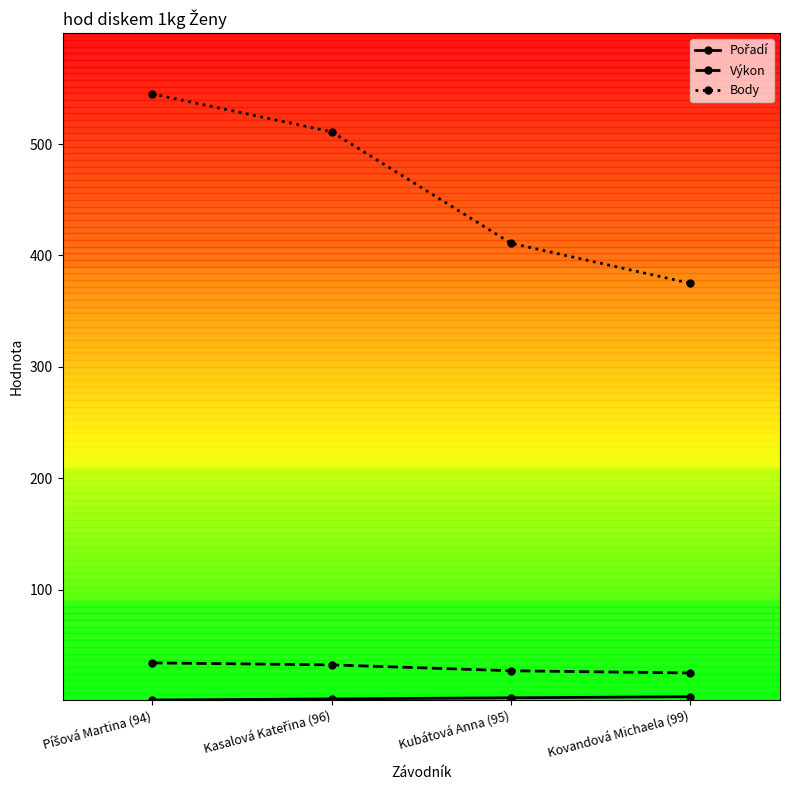

Which series has the largest total across all categories?

Body